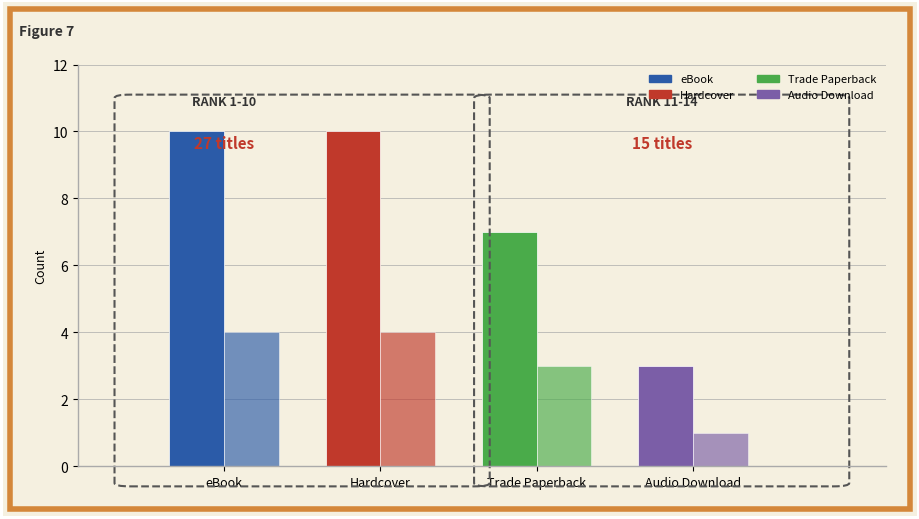

How many bars are there in total?

8